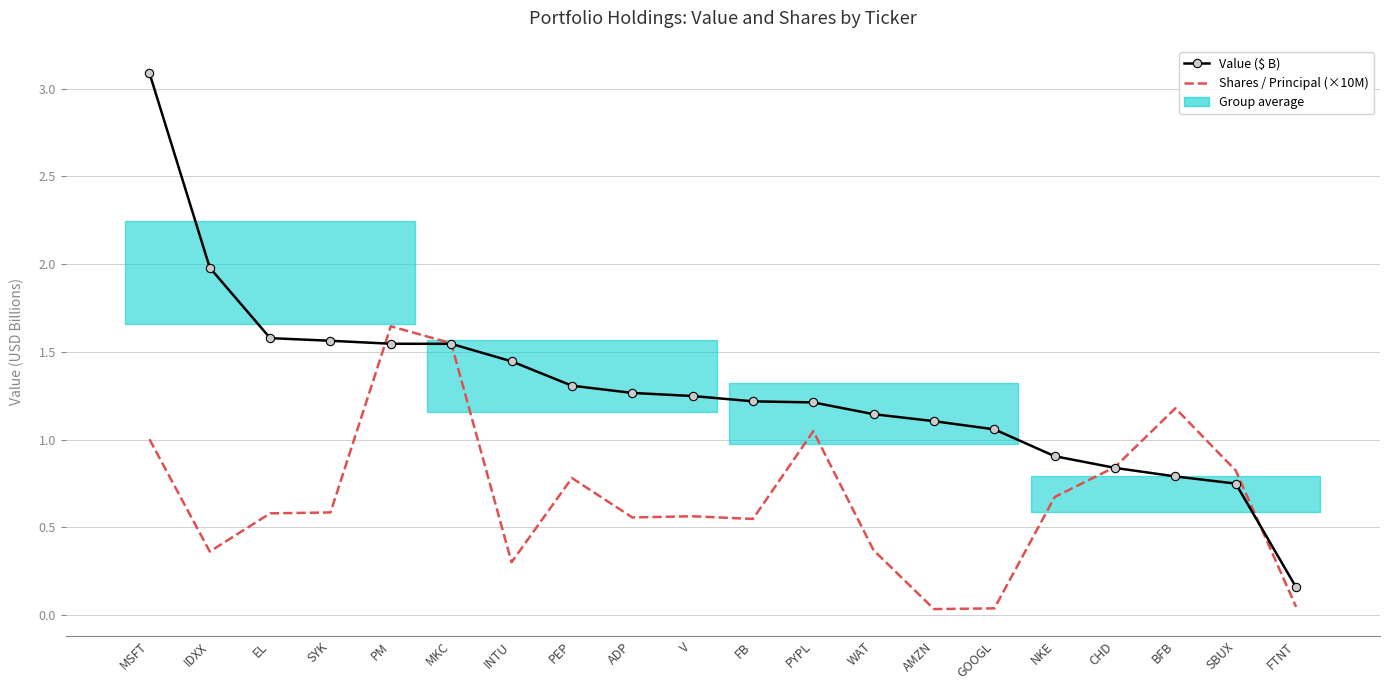

How many data points in Value ($ B) are above 1?

15